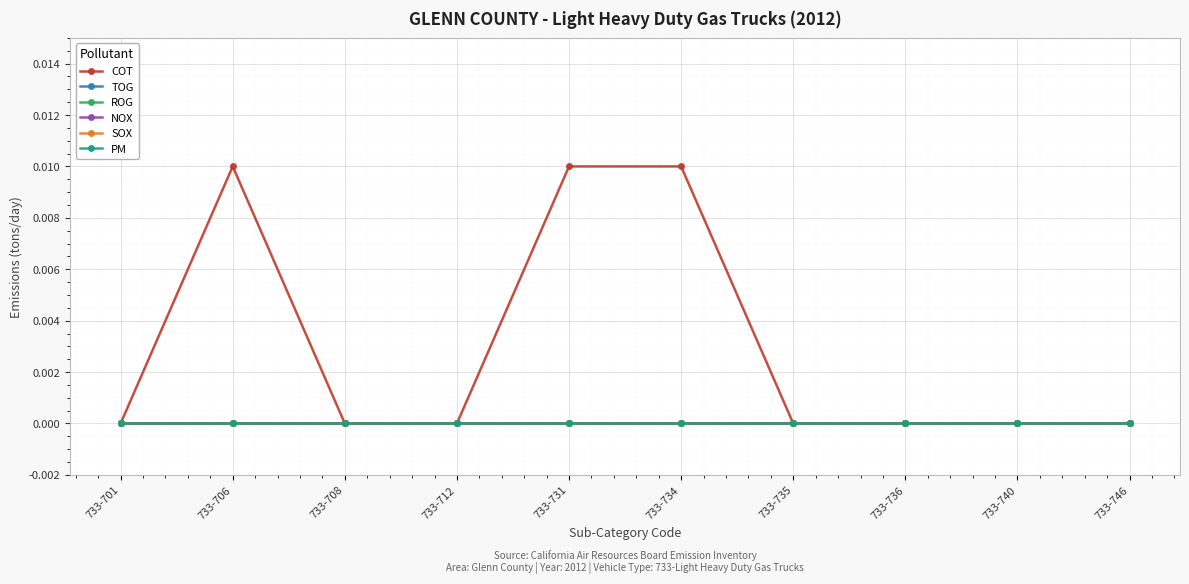

Is this an area chart (filled region under the line)?

No